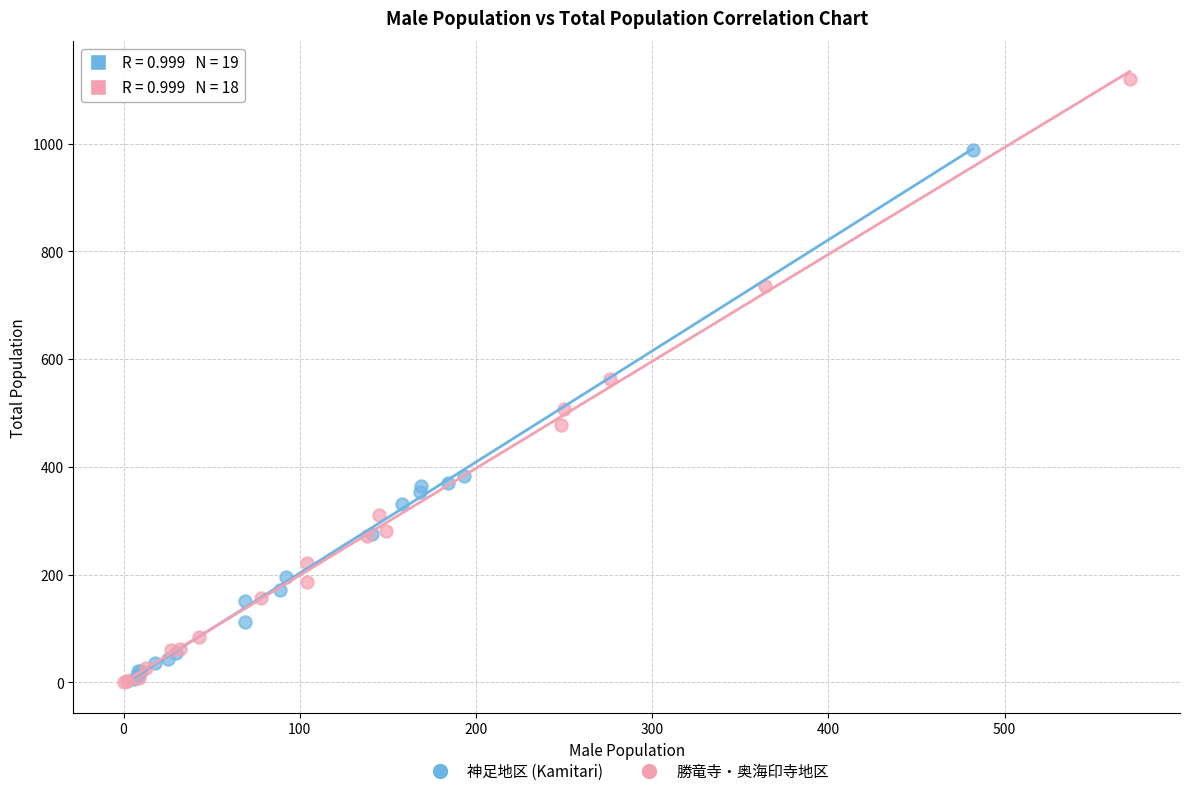

Which series contains the highest Y value?

勝竜寺・奥海印寺地区